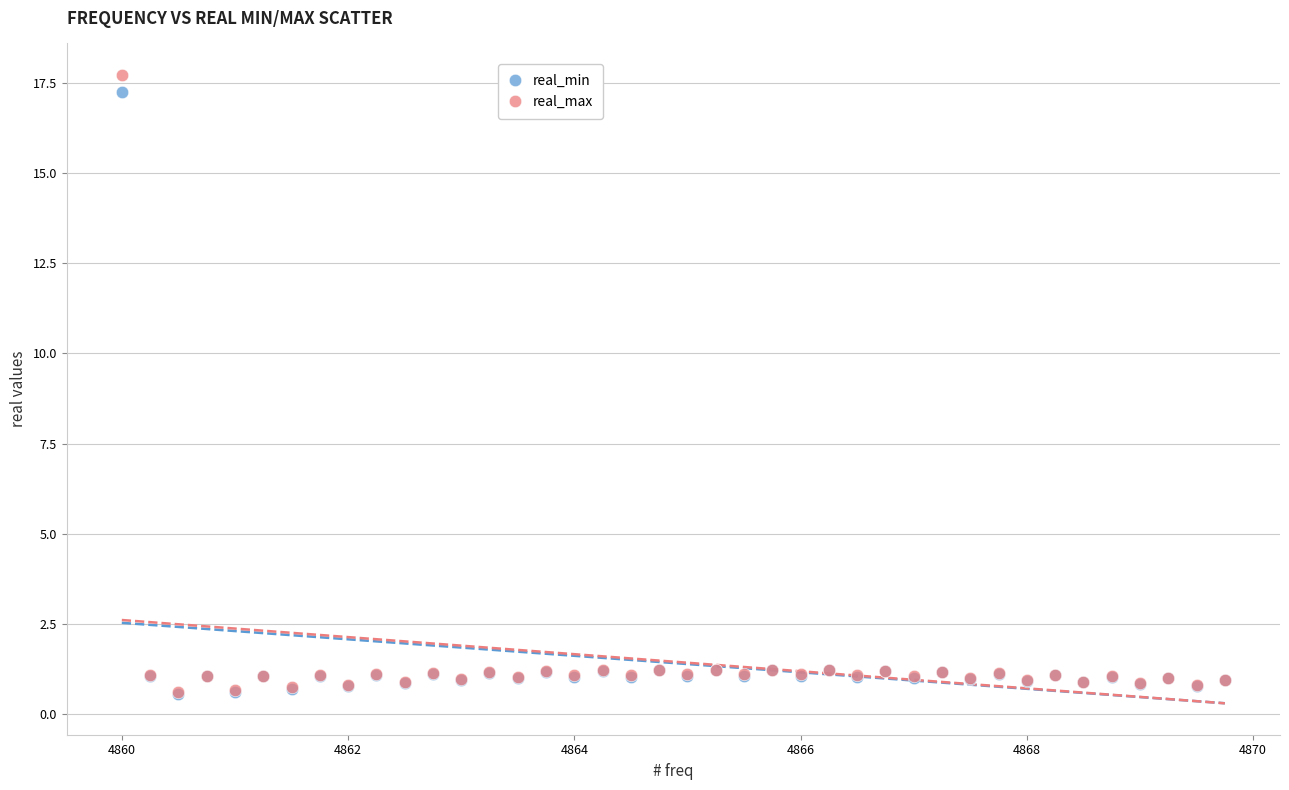

What are all the series names shown in the legend?

real_min, real_max